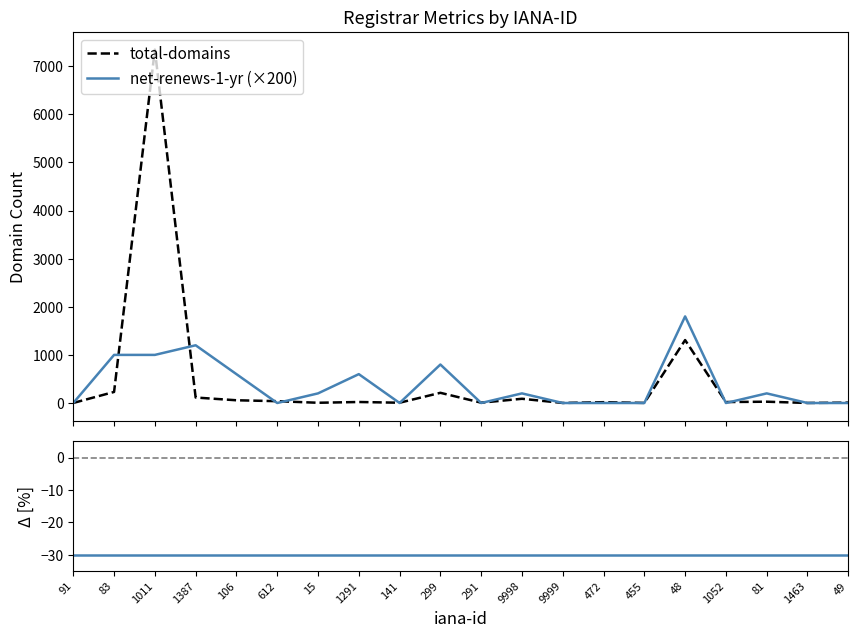

What position from the right is 1463?

2